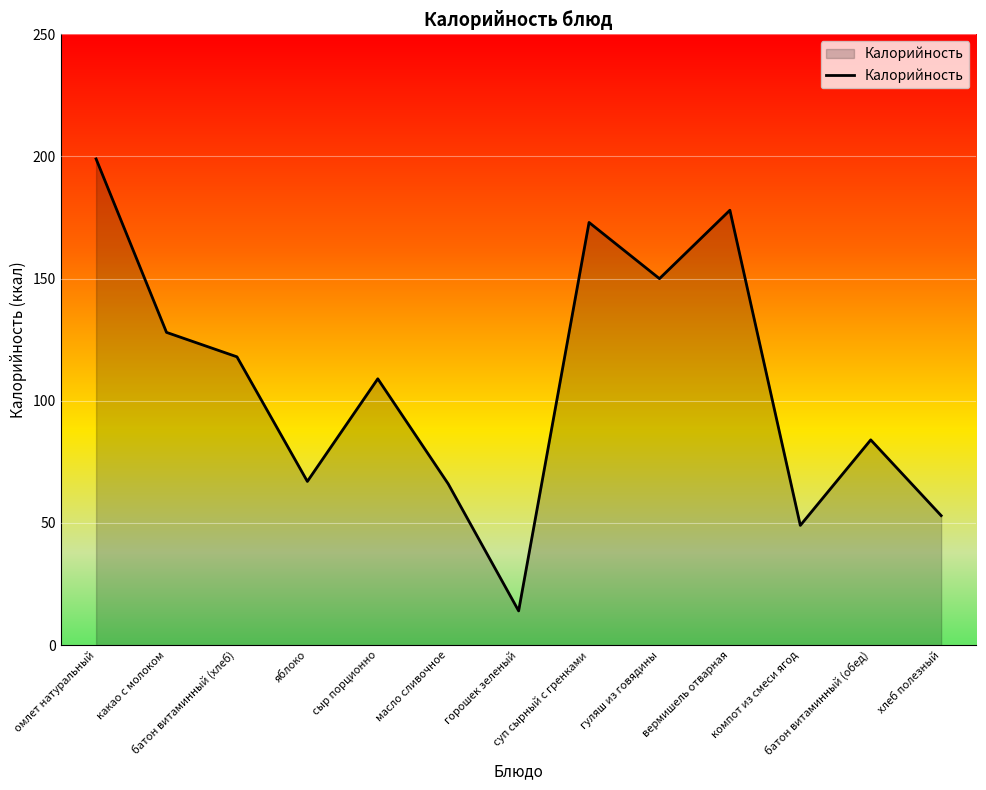

How many distinct data groups are displayed?

1